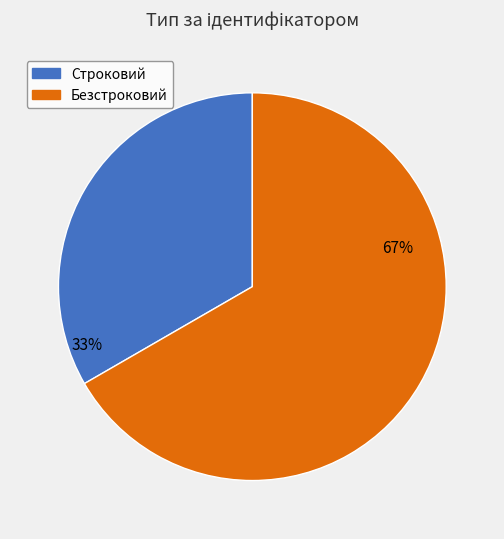

To the nearest percent, what portion does Безстроковий represent?

67%